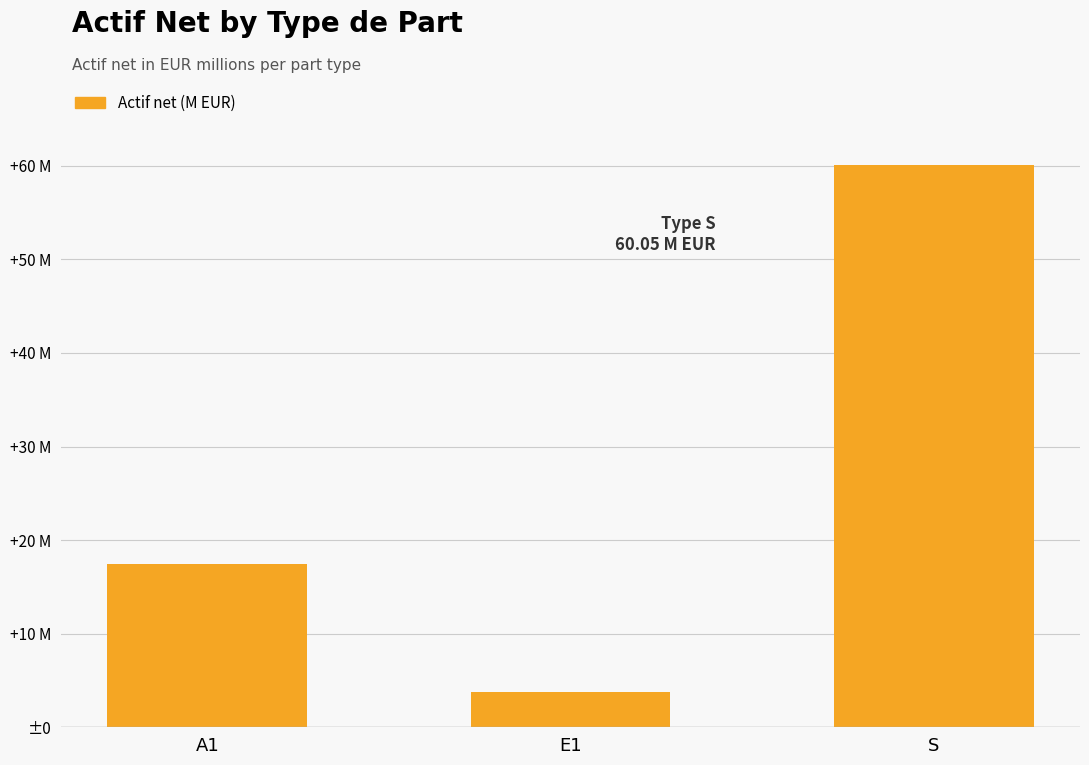

Which label corresponds to the smallest value in the chart?

E1